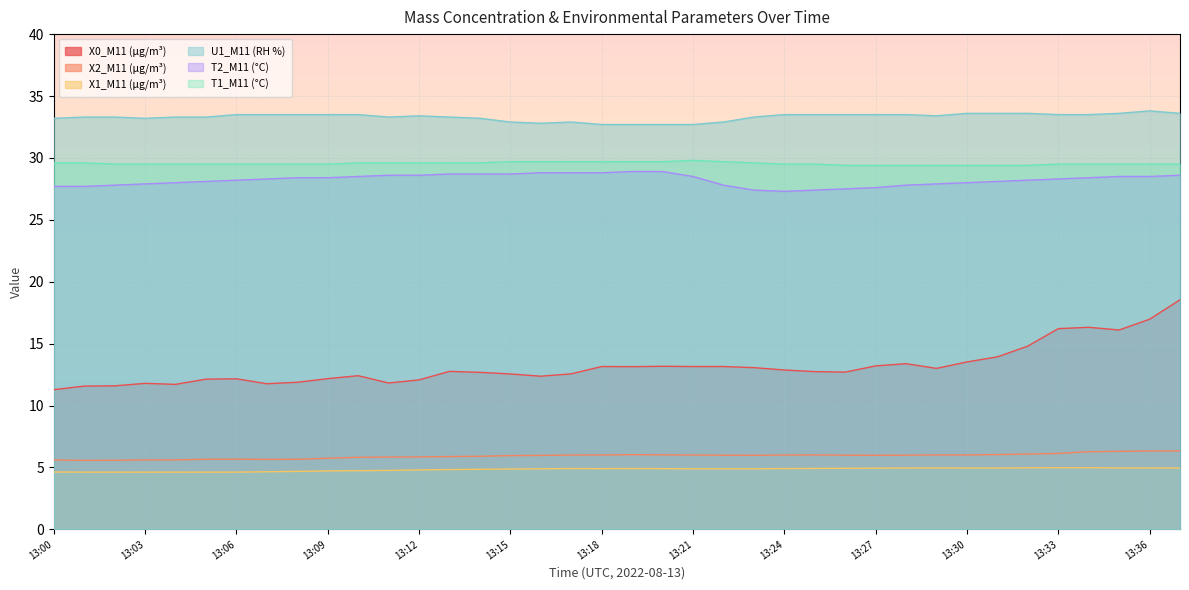

What is the sum of the T1_M11 (°C) values at 13:36 and 13:15?

59.2